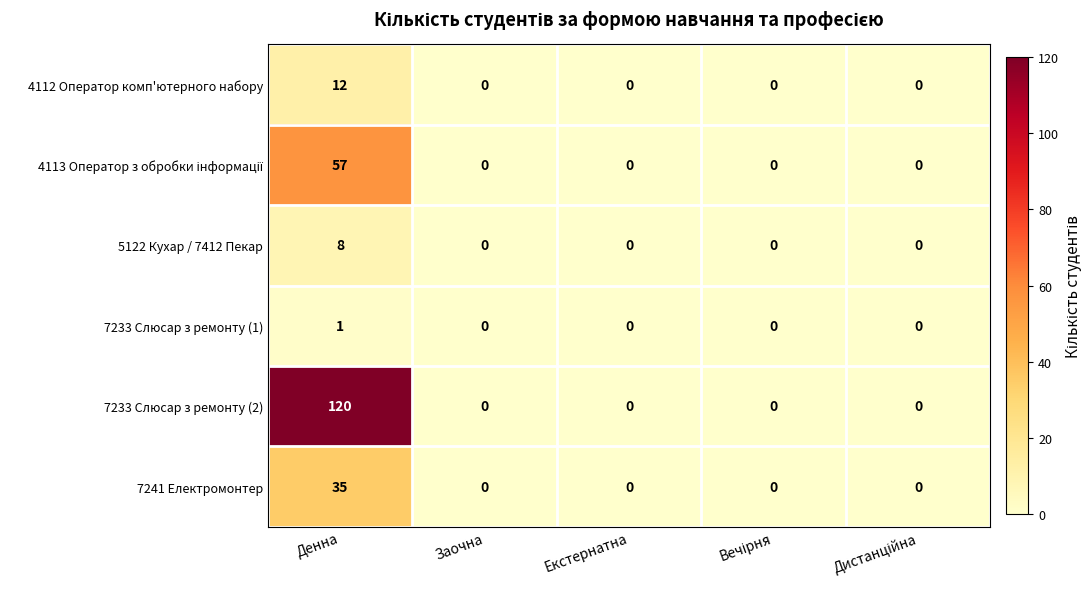

At which label does 7233 Слюсар з ремонту (2) reach its peak?

Денна